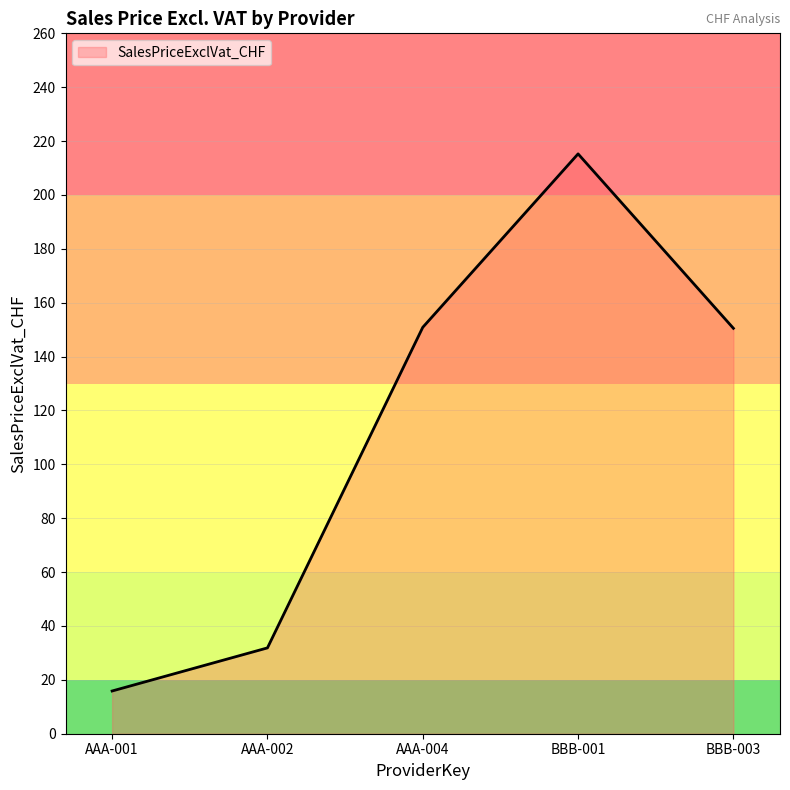

How many interior local peaks (higher than both neighbors) does the data have?

1